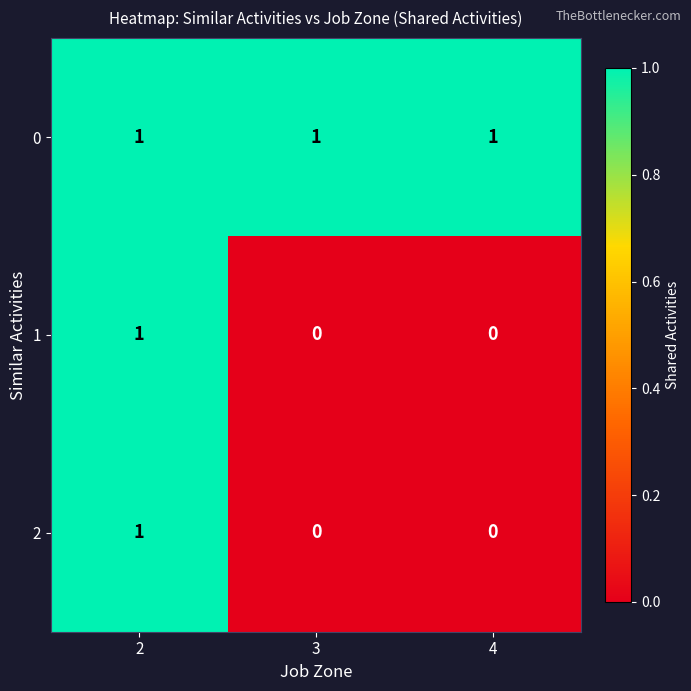

How many 2 values are between 0 and 1?

3